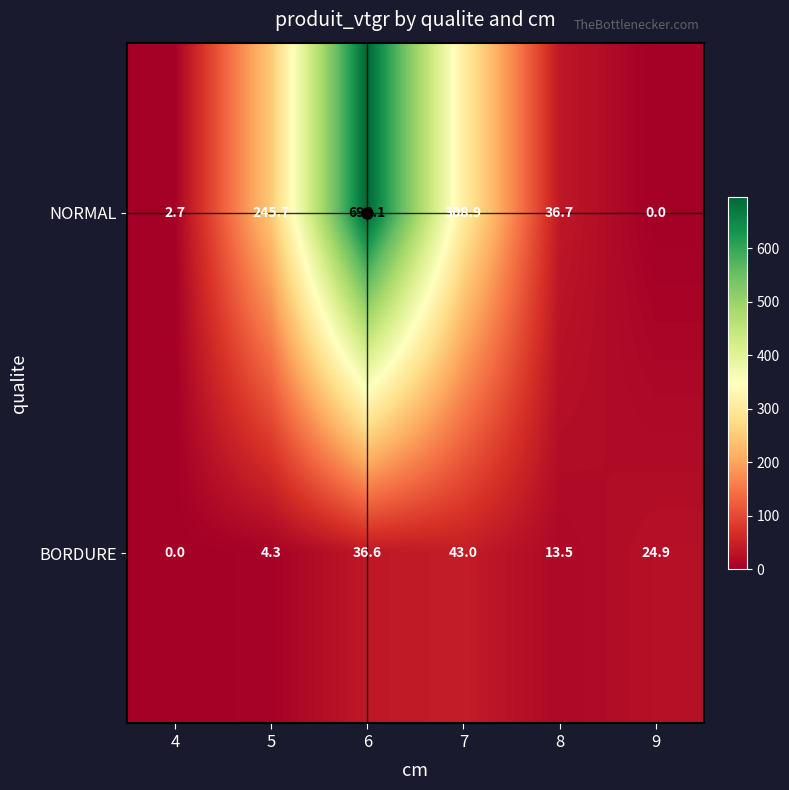

What is the total value across all series at 8?

50.2